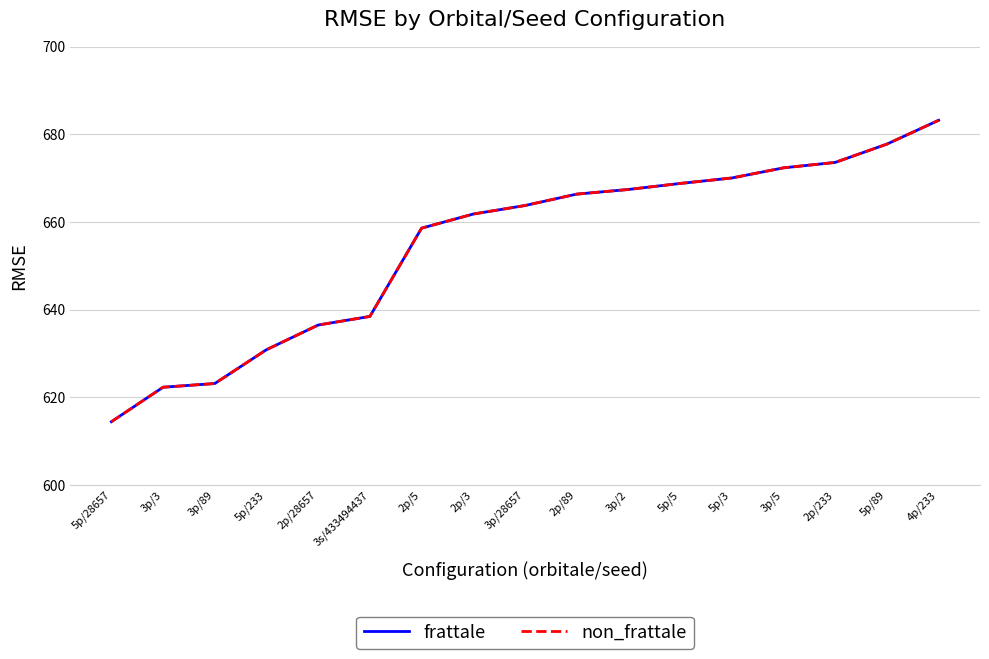

What is the label of the 5th point from the right?

5p/3